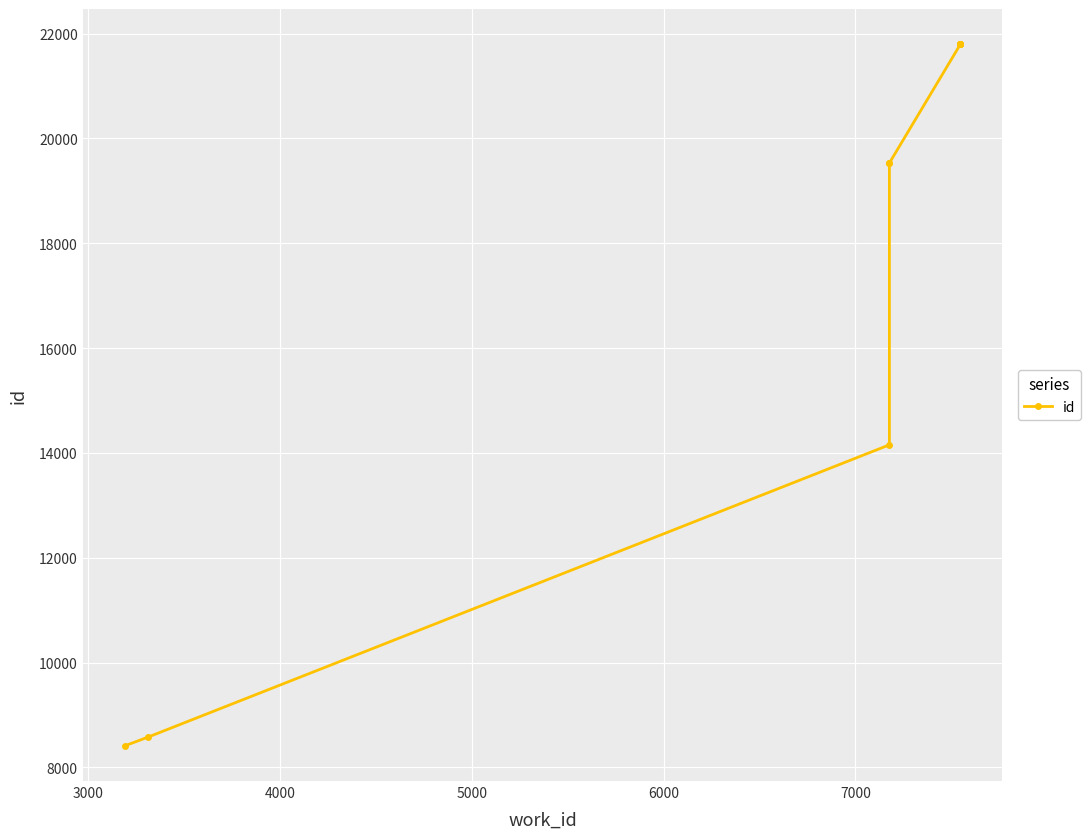

How many lines are shown in the chart?

1